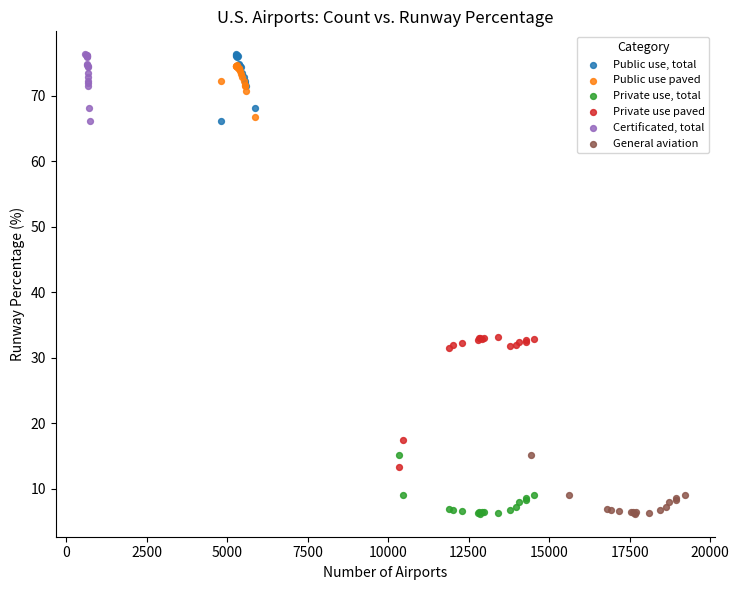

Which series has the largest Y range (max minus min)?

Private use paved